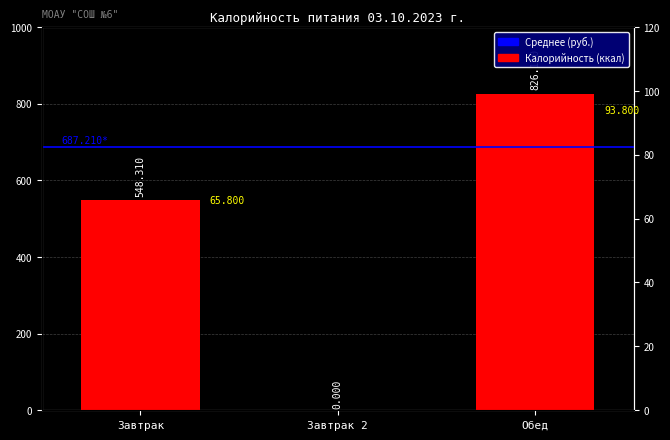

Between Завтрак 2 and Обед, which is larger?

Обед